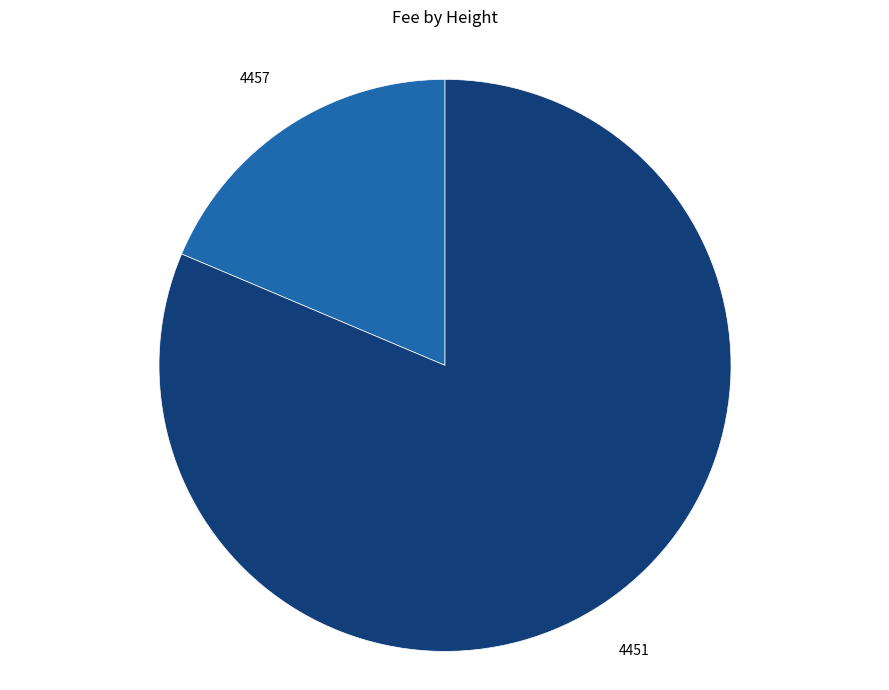

How many slices are in this pie chart?

2